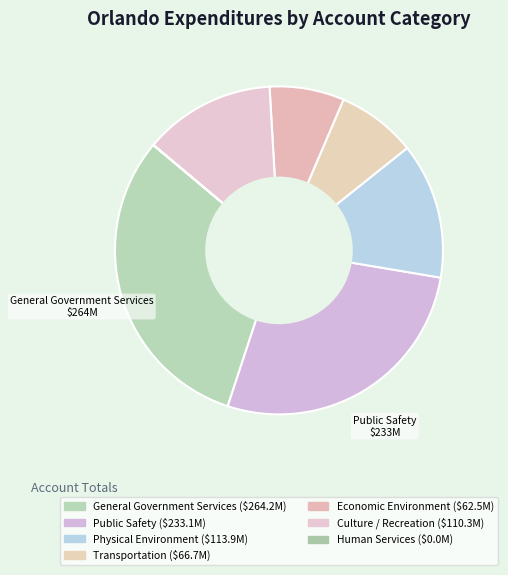

Which has a higher value, Transportation or Culture / Recreation?

Culture / Recreation